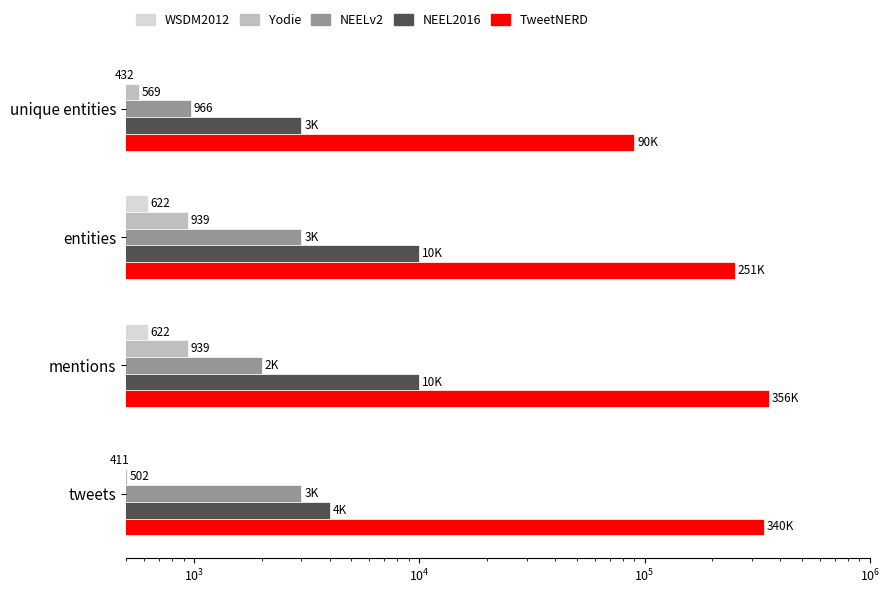

How many groups of bars are there?

4